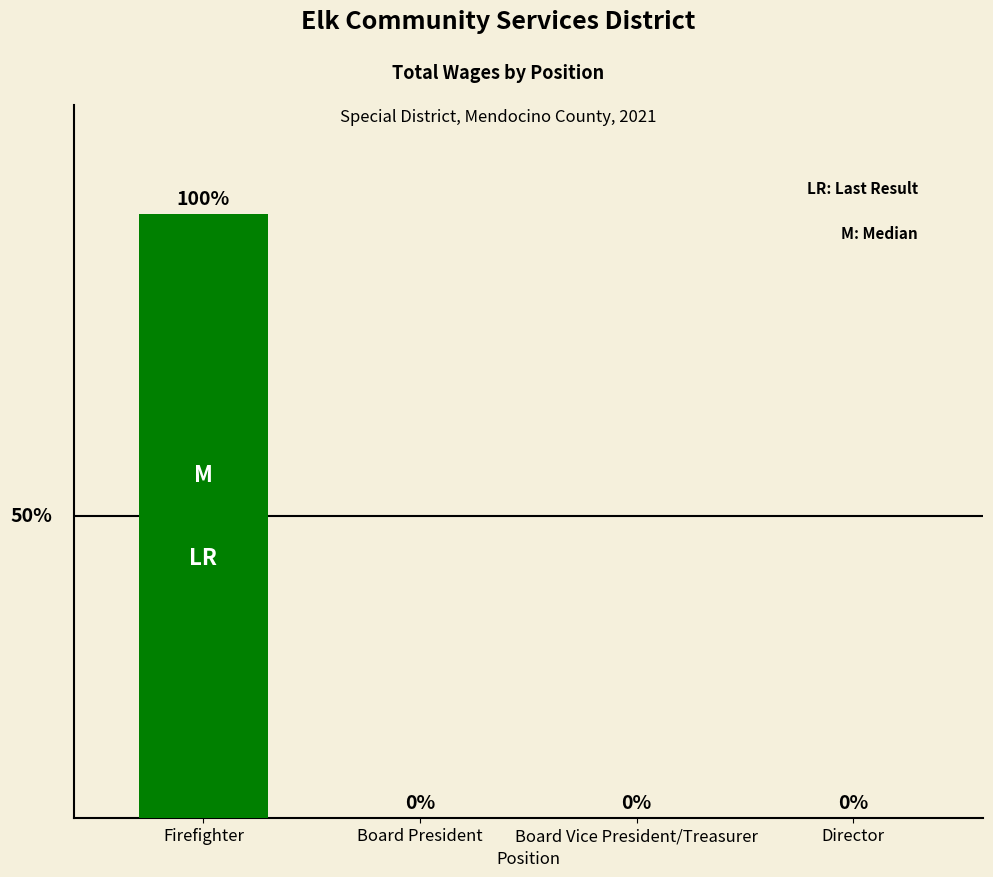

At which category does the chart reach its peak across all series?

Firefighter